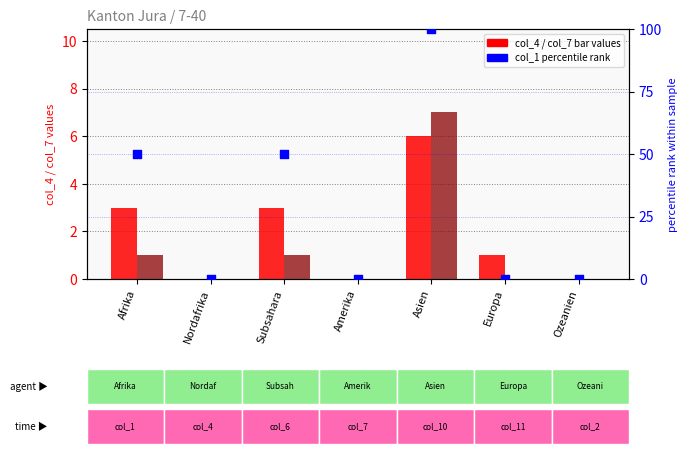

Which series has the widest spread of Y values?

col_1 (% scale)